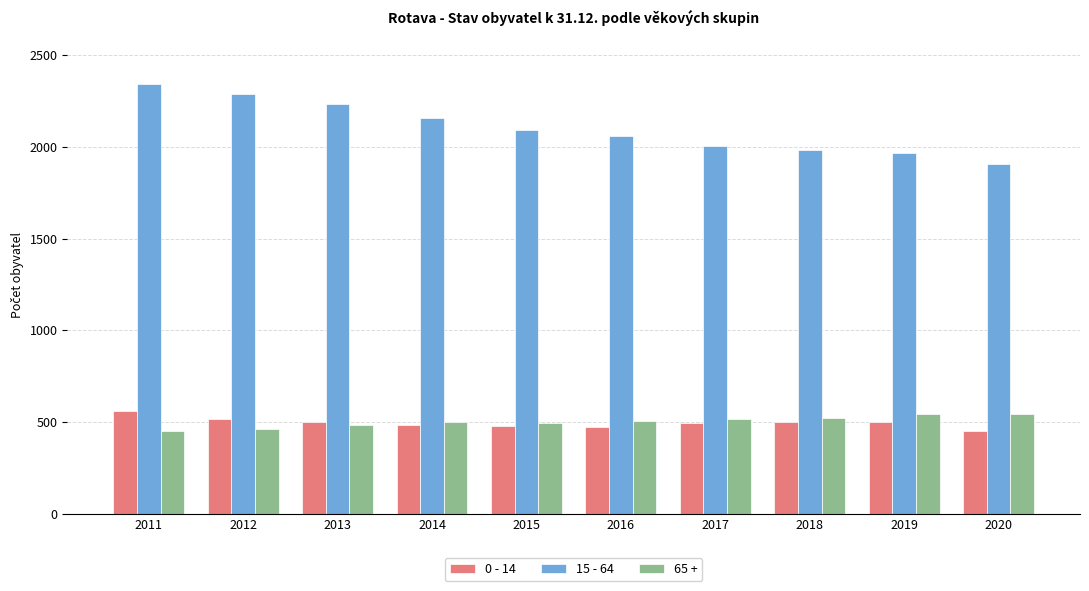

How many bars are there in total?

30